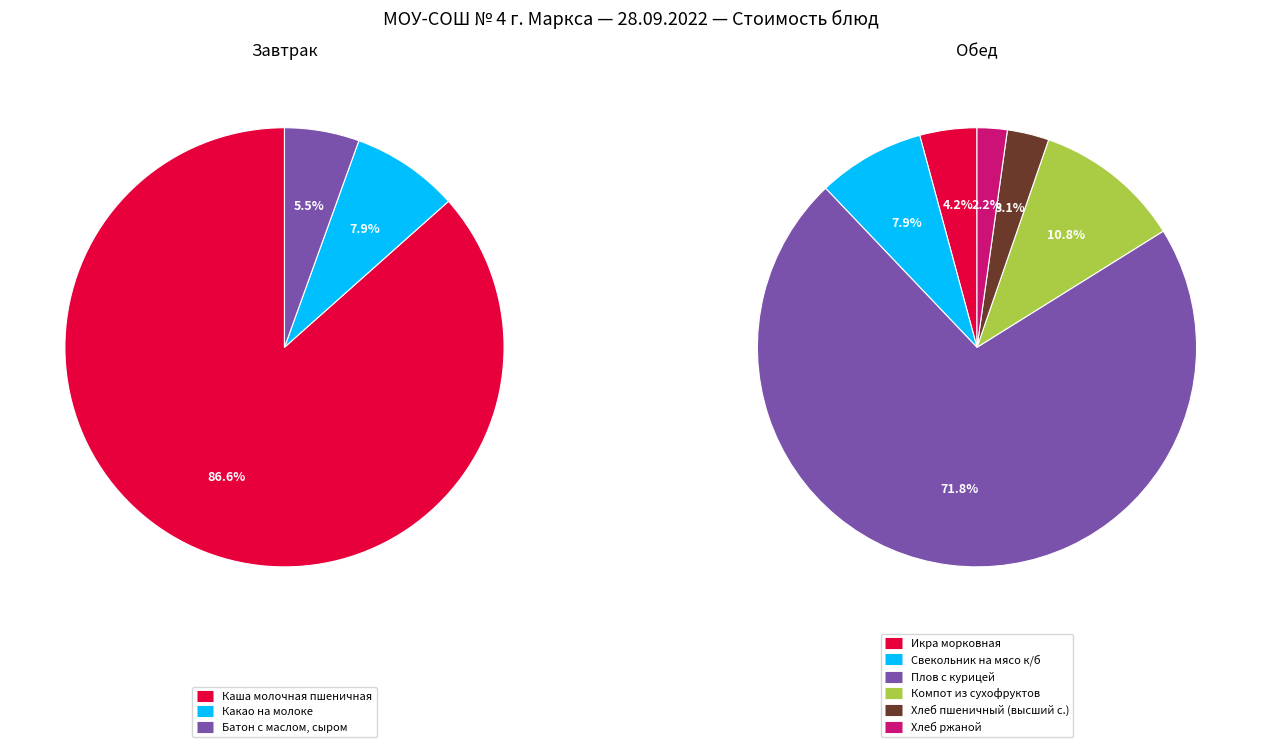

How many slices are in this pie chart?

9